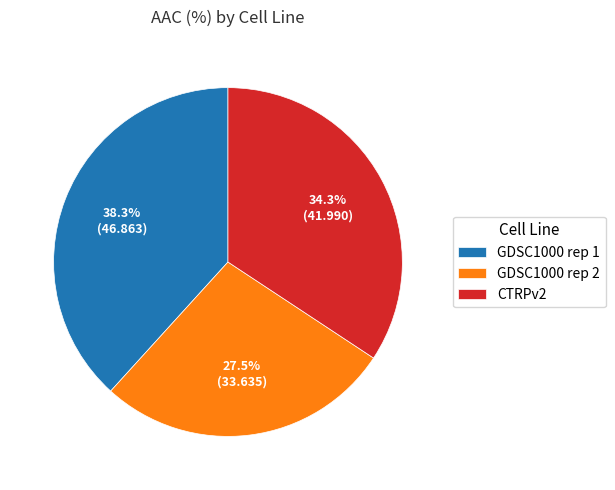

Between GDSC1000 rep 1 and CTRPv2, which is larger?

GDSC1000 rep 1